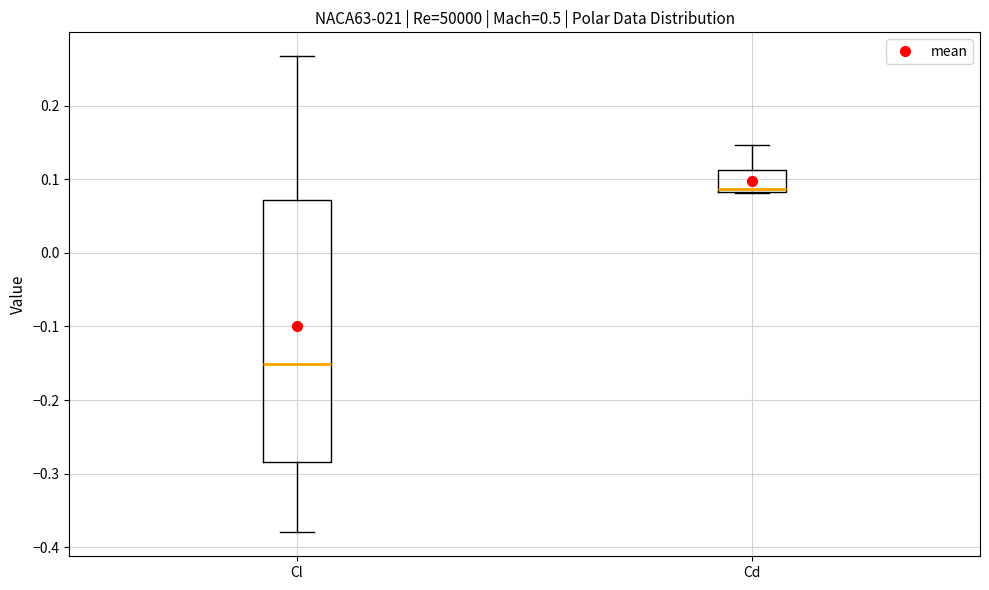

Reading left to right, read every box against the y-axis: the position of its median line, the range the box covers, and the ends of its whiskers. The values are not printed on the chart, so give them approximately, as read against the axis.

Cl: median -0.15, box -0.28 to 0.07, whiskers -0.38 to 0.27
Cd: median 0.09, box 0.08 to 0.11, whiskers 0.08 to 0.15